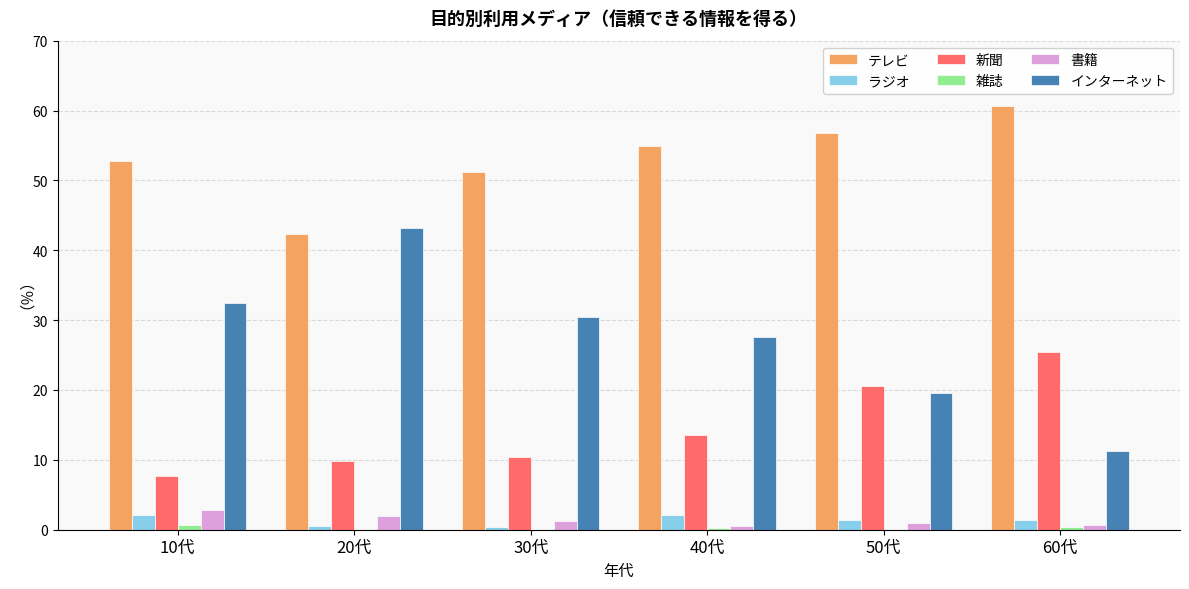

How many values in the 新聞 series exceed 13?

3